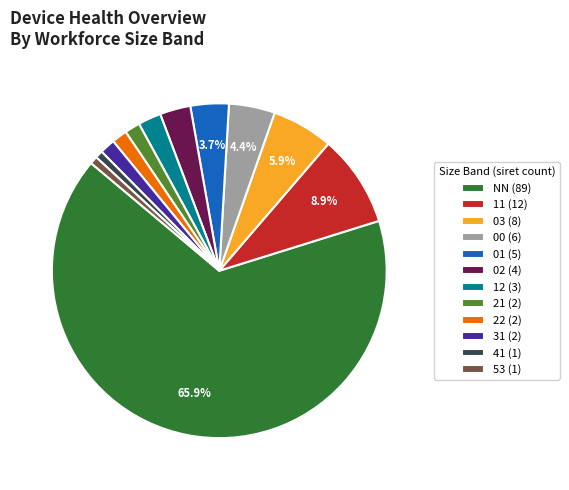

To the nearest percent, what is the average slice percentage?

8%